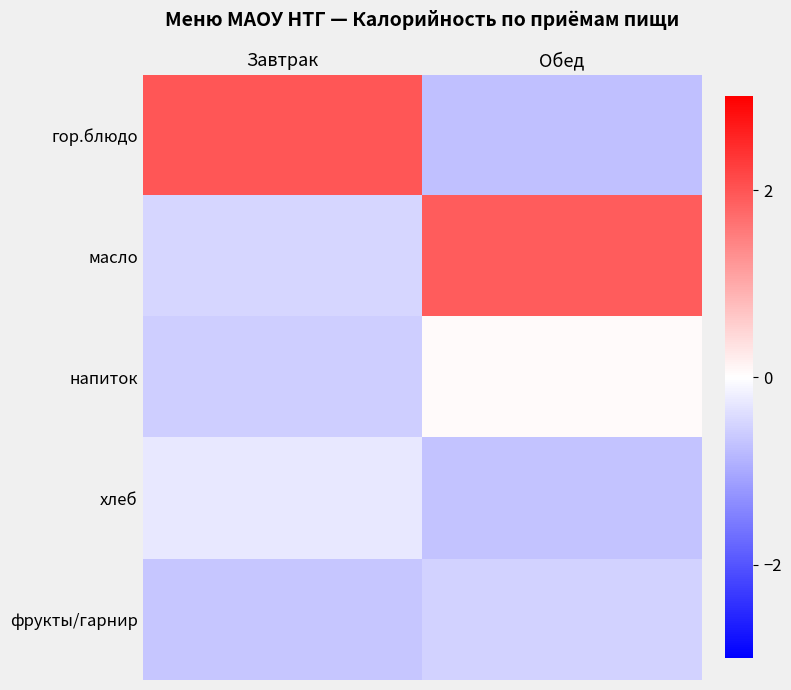

Reading left to right, list all the values displayed in this chart.

гор.блюдо: Завтрак=2.0	Обед=-0.7
масло: Завтрак=-0.5	Обед=1.9
напиток: Завтрак=-0.6	Обед=0.1
хлеб: Завтрак=-0.3	Обед=-0.7
фрукты/гарнир: Завтрак=-0.7	Обед=-0.5